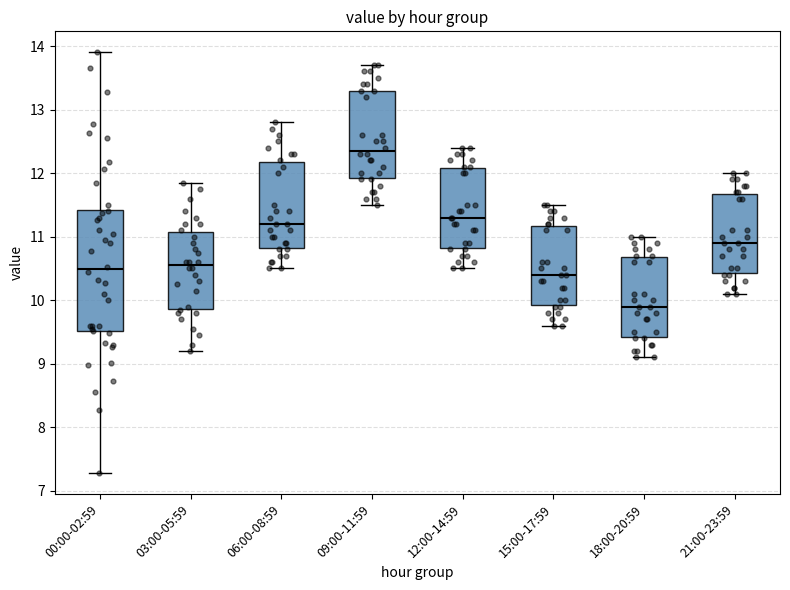

Reading left to right, transcribe this box plot: for each box, give where its median line is, the range the box spans, and where its two whiskers end, as read against the y-axis. The values are not printed on the chart, so give them approximately, as read against the axis.

00:00-02:59: median 10.5, box 9.5 to 11.4, whiskers 7.3 to 13.9
03:00-05:59: median 10.6, box 9.9 to 11.1, whiskers 9.2 to 11.9
06:00-08:59: median 11.2, box 10.8 to 12.2, whiskers 10.5 to 12.8
09:00-11:59: median 12.4, box 11.9 to 13.3, whiskers 11.5 to 13.7
12:00-14:59: median 11.3, box 10.8 to 12.1, whiskers 10.5 to 12.4
15:00-17:59: median 10.4, box 9.9 to 11.2, whiskers 9.6 to 11.5
18:00-20:59: median 9.9, box 9.4 to 10.7, whiskers 9.1 to 11.0
21:00-23:59: median 10.9, box 10.4 to 11.7, whiskers 10.1 to 12.0